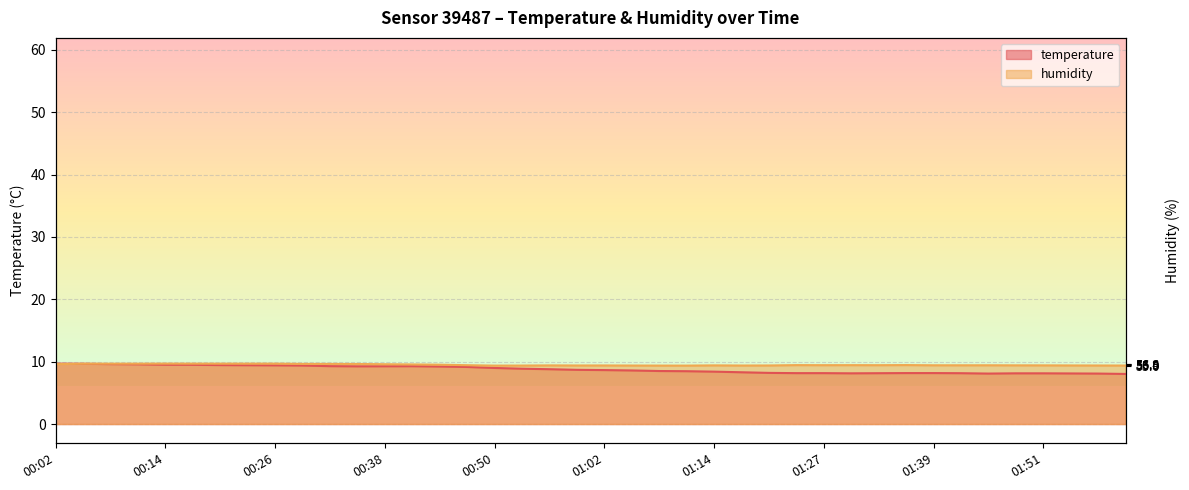

Reading right to left, extract all data points from this chart.

temperature: 8.0	8.1	8.1	8.1	8.1	8.1	8.2	8.2	8.2	8.2	8.1	8.2	8.2	8.2	8.3	8.4	8.5	8.5	8.6	8.7	8.7	8.8	8.9	9.0	9.2	9.2	9.3	9.3	9.2	9.3	9.4	9.4	9.4	9.4	9.5	9.5	9.6	9.6	9.7	9.7
humidity: 9.4	9.4	9.4	9.4	9.4	9.4	9.4	9.4	9.5	9.4	9.4	9.4	9.4	9.4	9.4	9.4	9.4	9.4	9.4	9.4	9.4	9.4	9.4	9.4	9.4	9.5	9.6	9.6	9.6	9.6	9.6	9.7	9.7	9.7	9.7	9.7	9.7	9.7	9.7	9.6